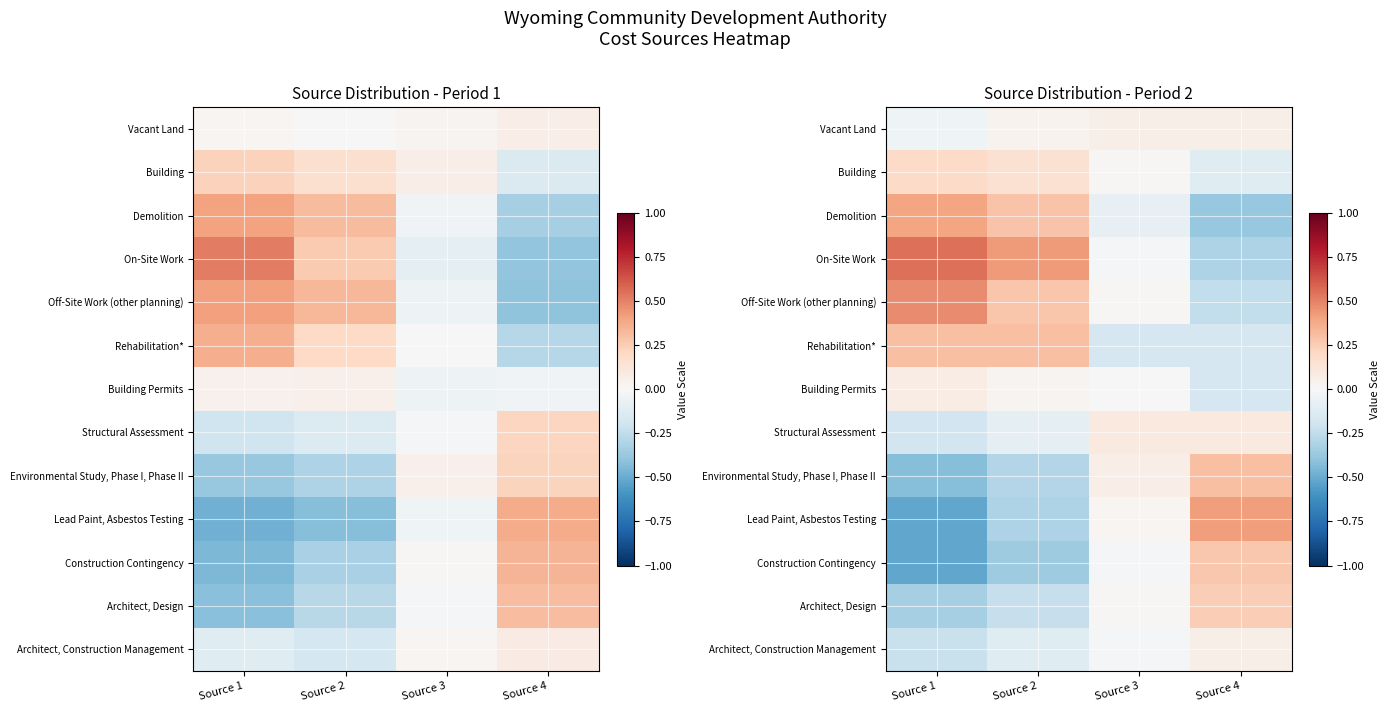

At which label does Environmental Study, Phase I, Phase II reach its minimum?

Source 1